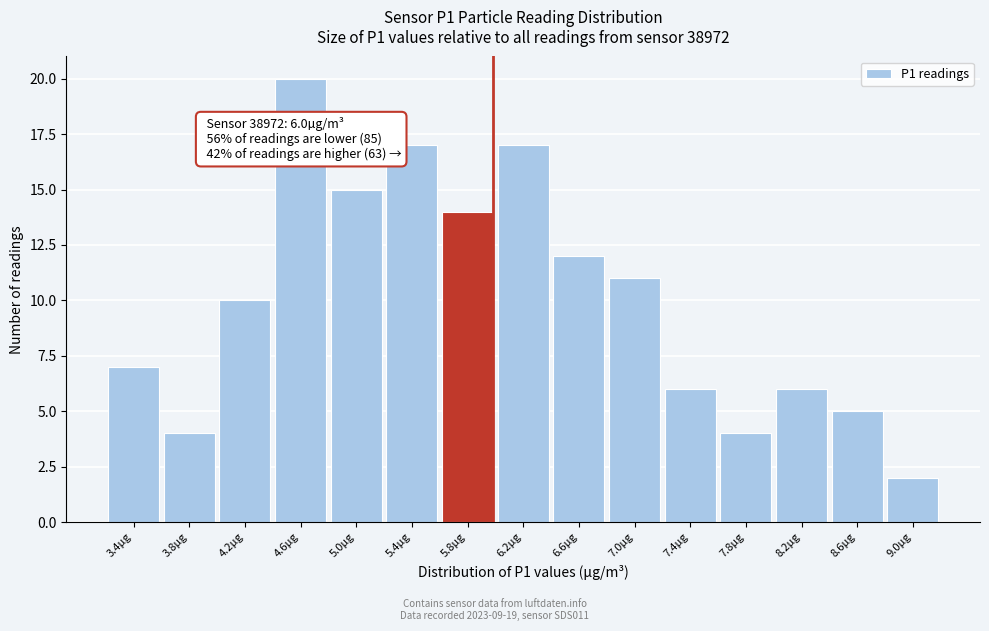

Which range on the x-axis has the tallest bar?

4.40 to 4.80